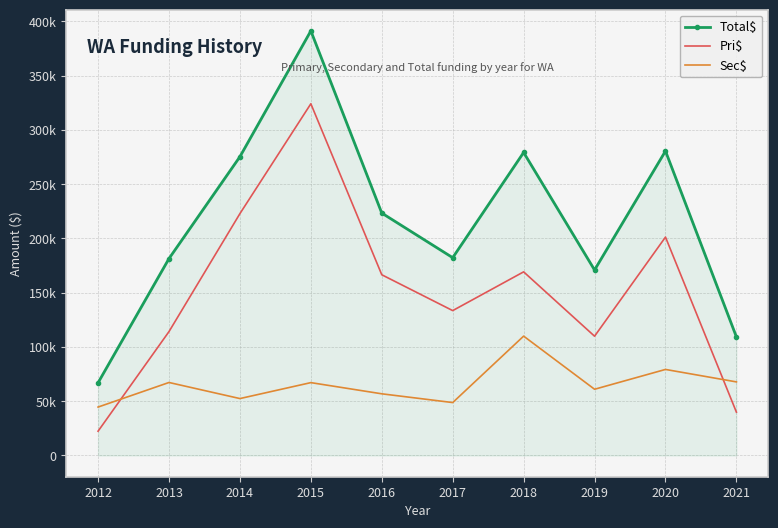

True or false: Total$ has a value of 170958.9 at 2019.

True